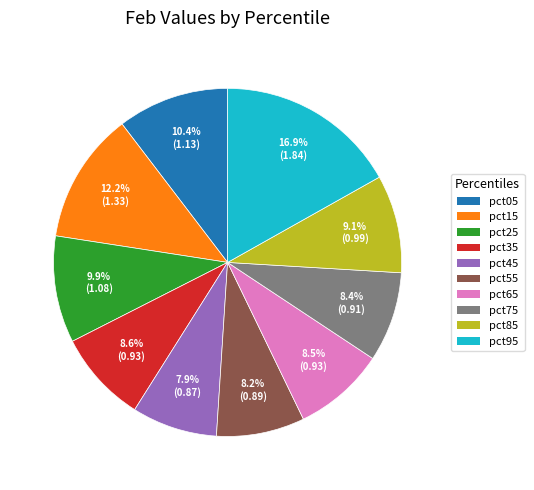

To the nearest percent, what is the combined percentage of pct45 and pct35?

16%